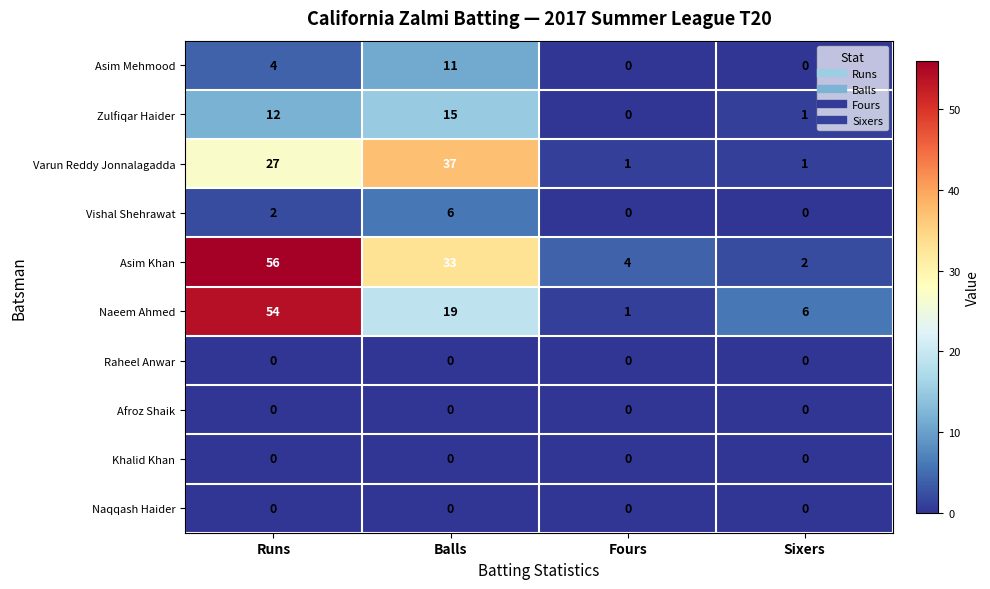

Which label corresponds to the largest value in the chart?

Runs